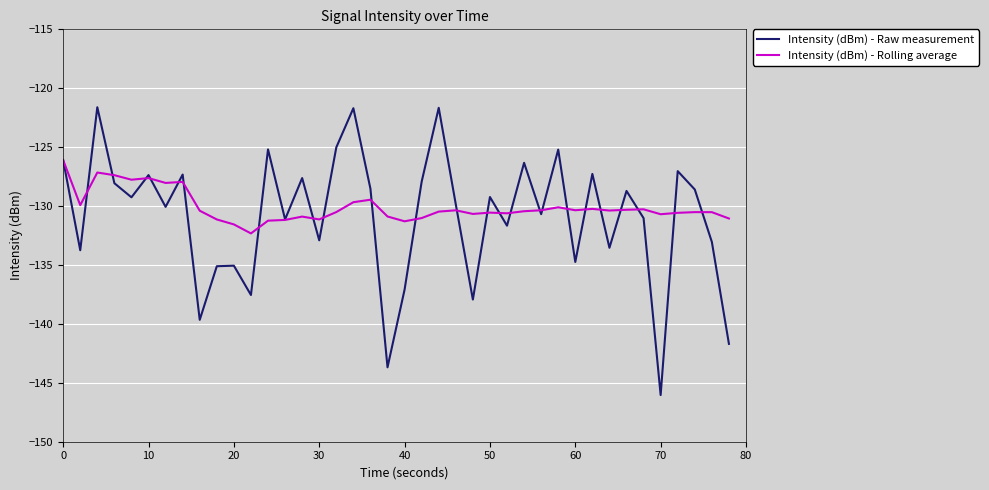

What is the maximum value for Intensity (dBm) - Rolling average?

-126.1